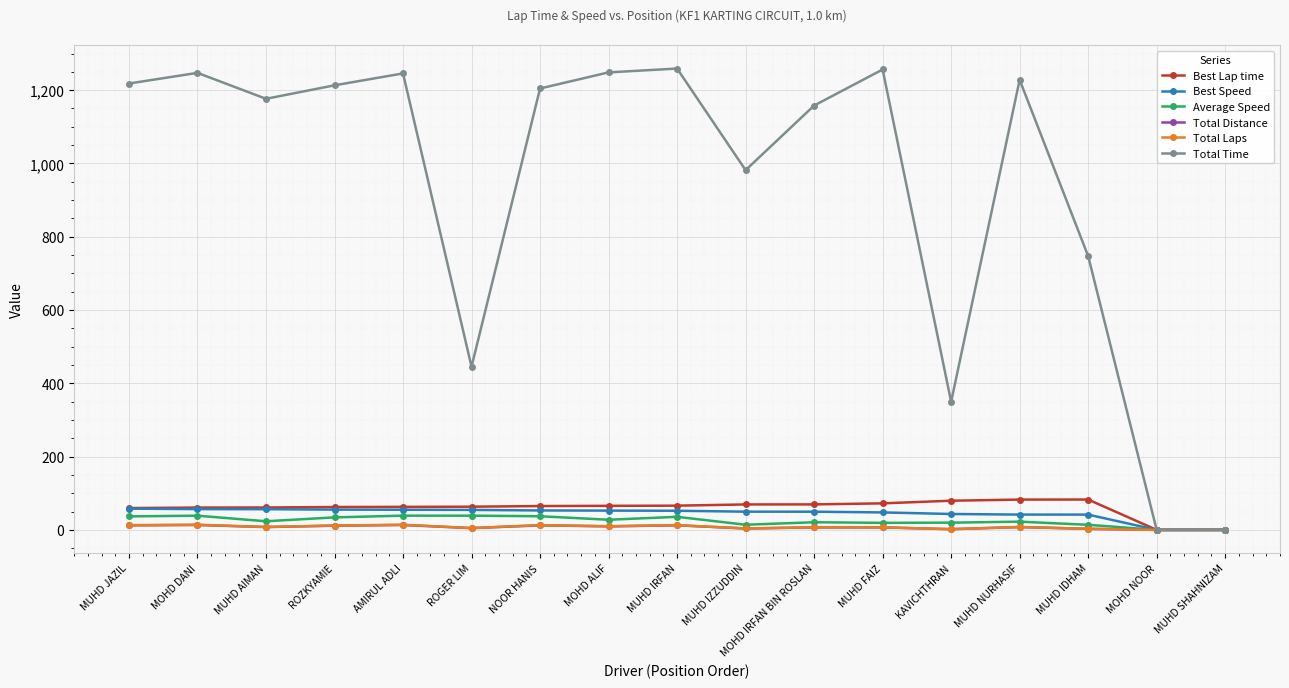

At which label does Best Speed first exceed 52?

MUHD JAZIL